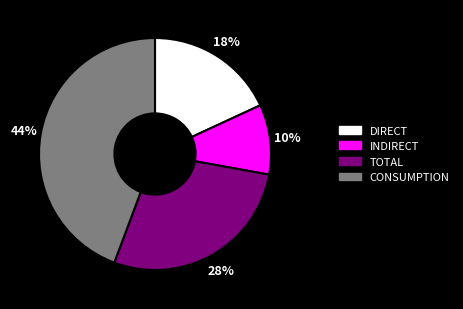

Which slice is the largest?

CONSUMPTION